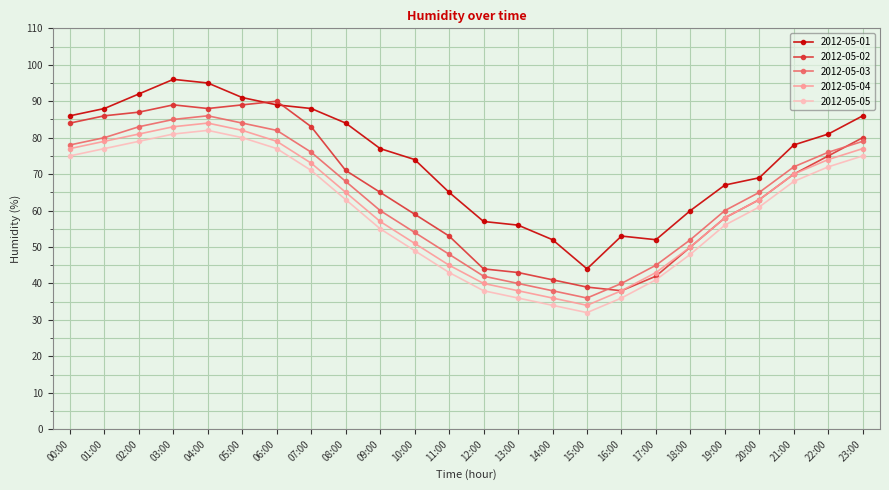

How many interior local peaks does the 2012-05-05 series have?

1